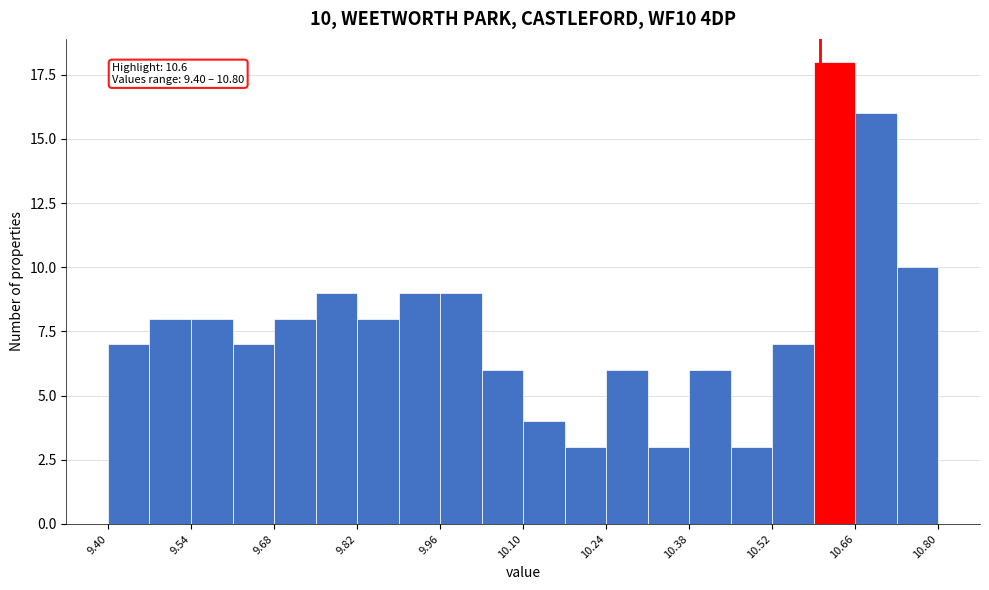

Around what value on the x-axis is the tallest bar? Give the approximate position of its centre, as read against the axis.

10.62